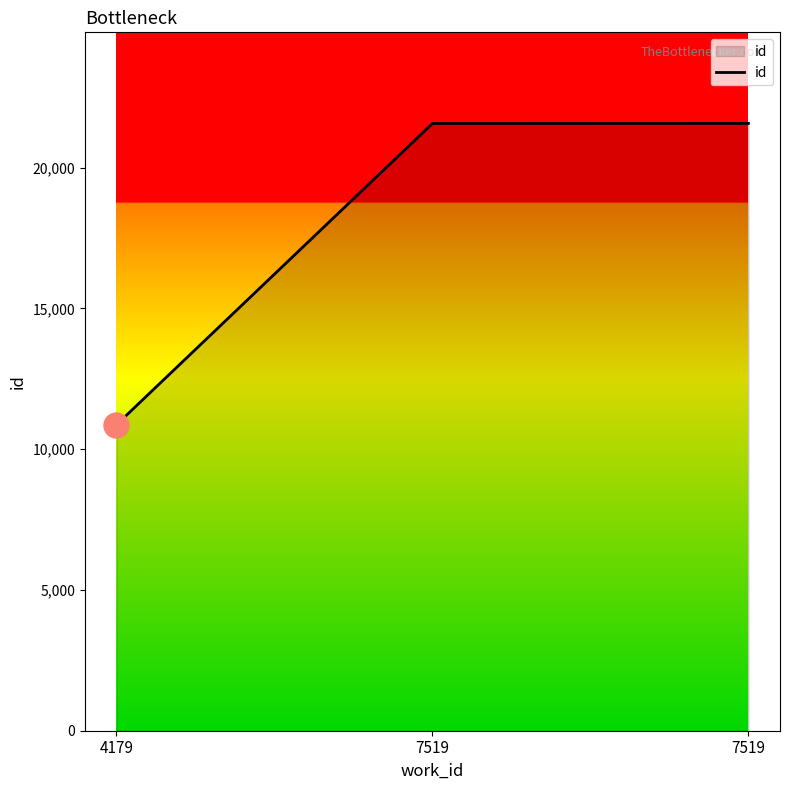

Reading left to right, what are all the values shown in this chart?

4179=10869	7519=21570	7519=21572